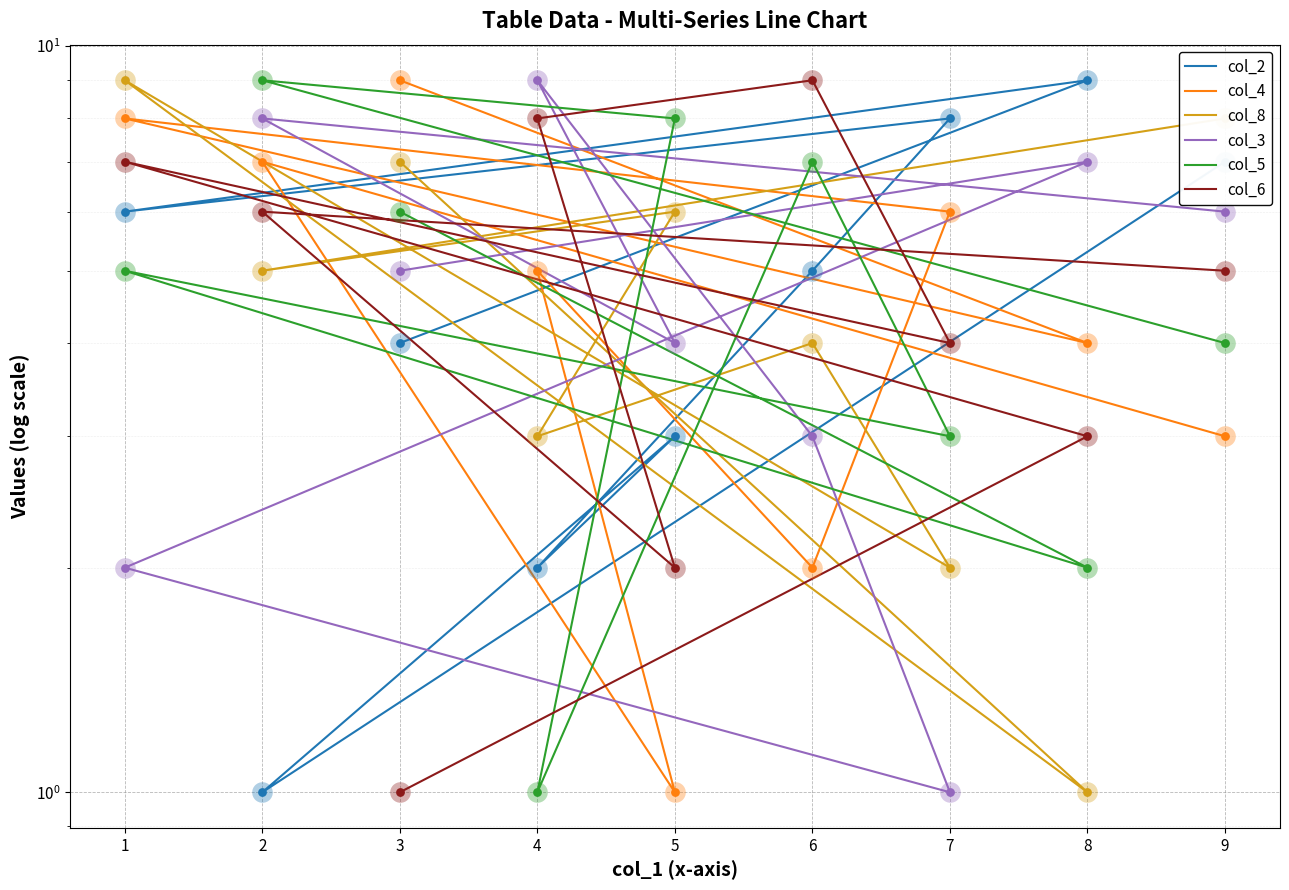

Is the value of col_5 at 2 greater than the value of col_3 at 4?

No